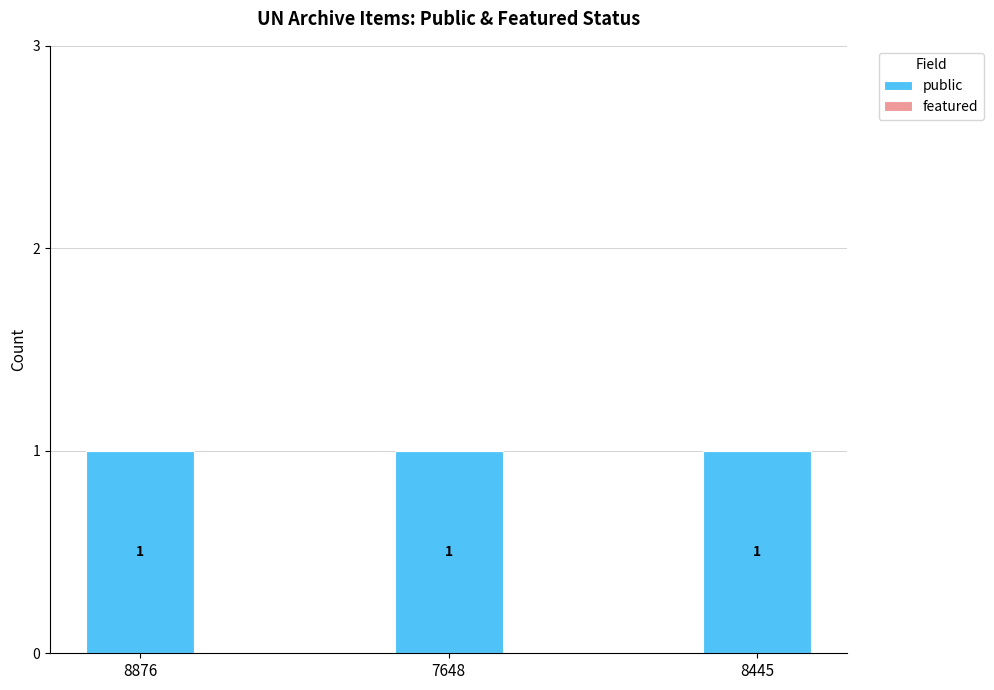

Reading left to right, what are all the values shown in this chart?

public: 1	1	1
featured: 0	0	0